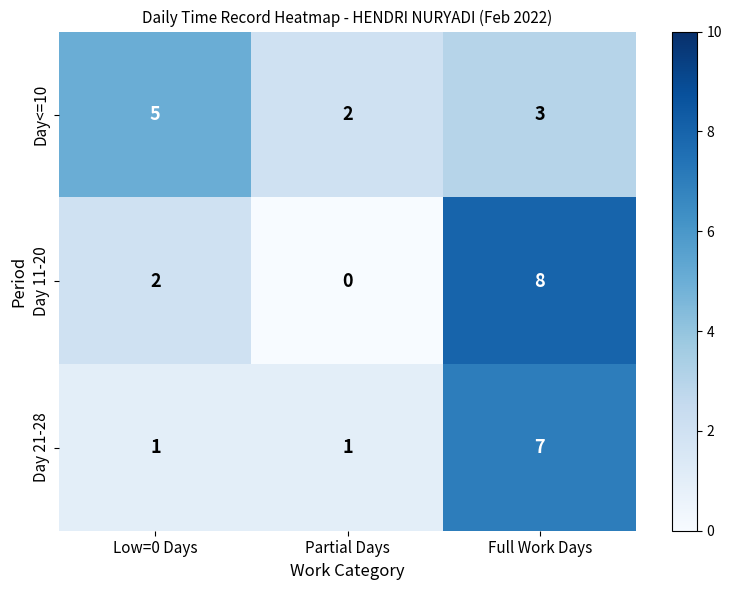

Which series changed the most between Low=0 Days and Partial Days?

Day<=10